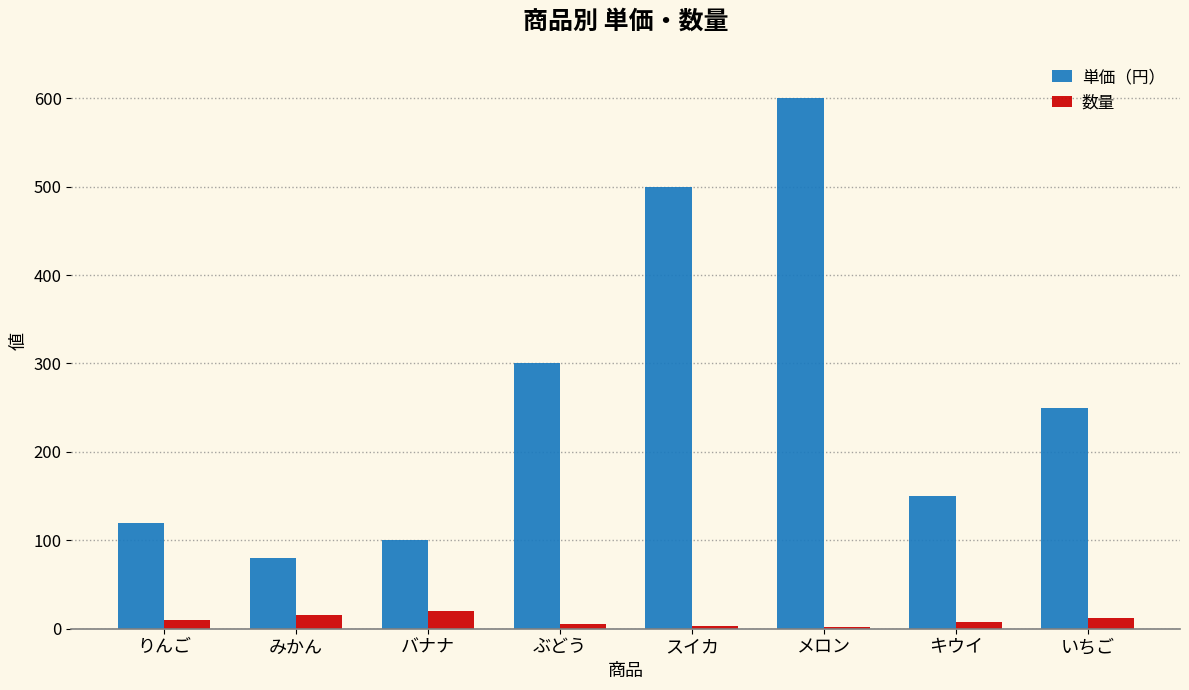

What is the total value across all series at みかん?

95